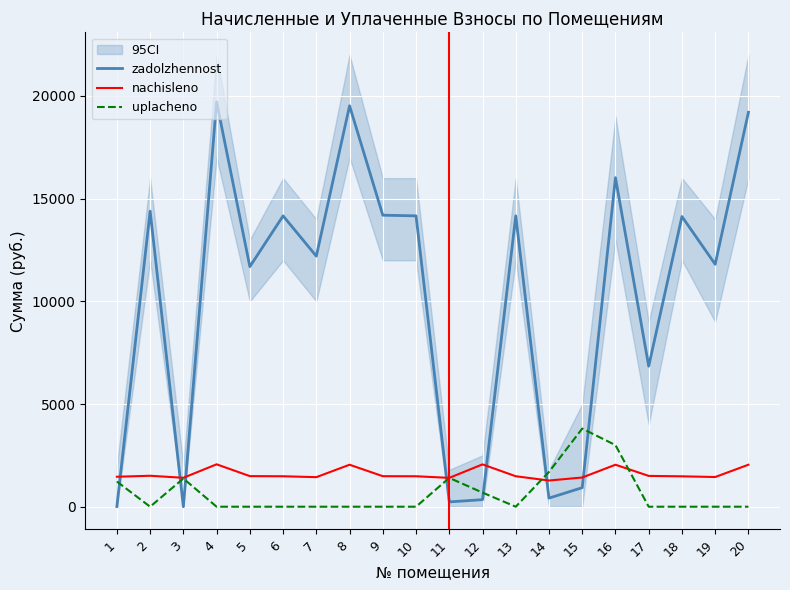

At which category is the sum across all series the highest?

4